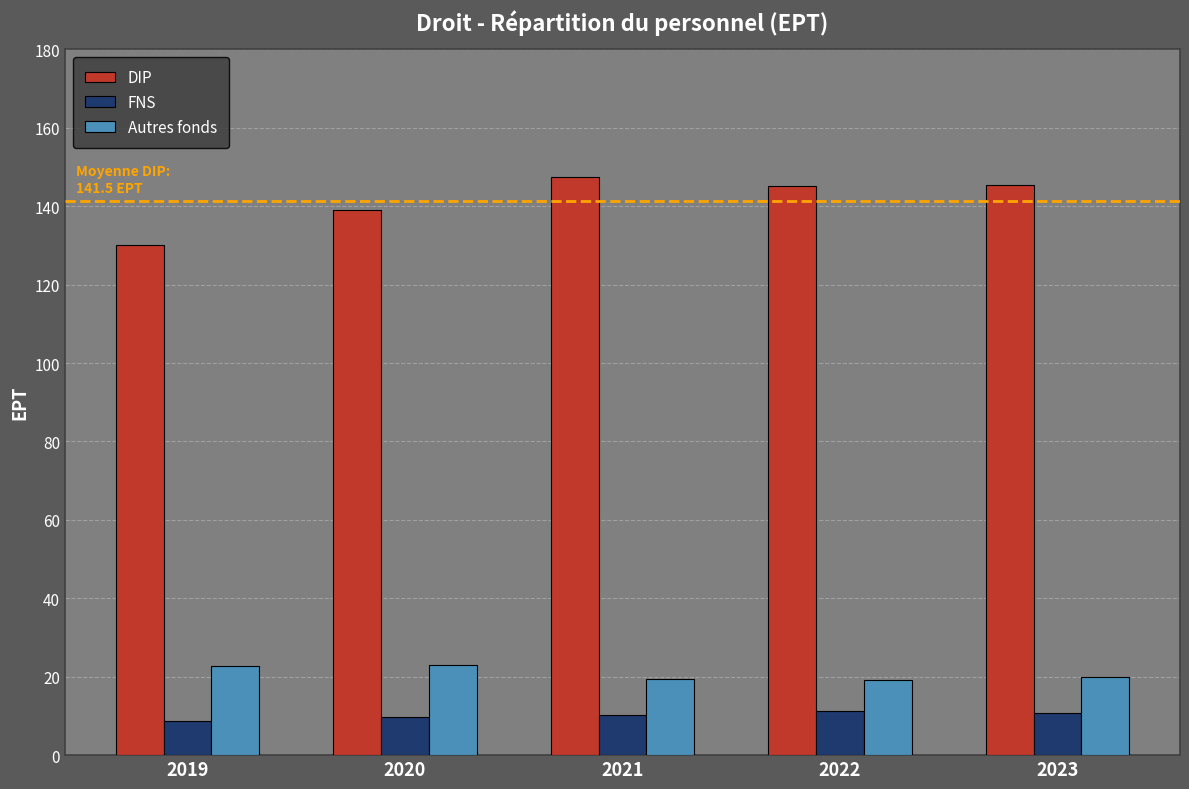

Rank the series at 2020 from highest to lowest value.

DIP, Autres fonds, FNS